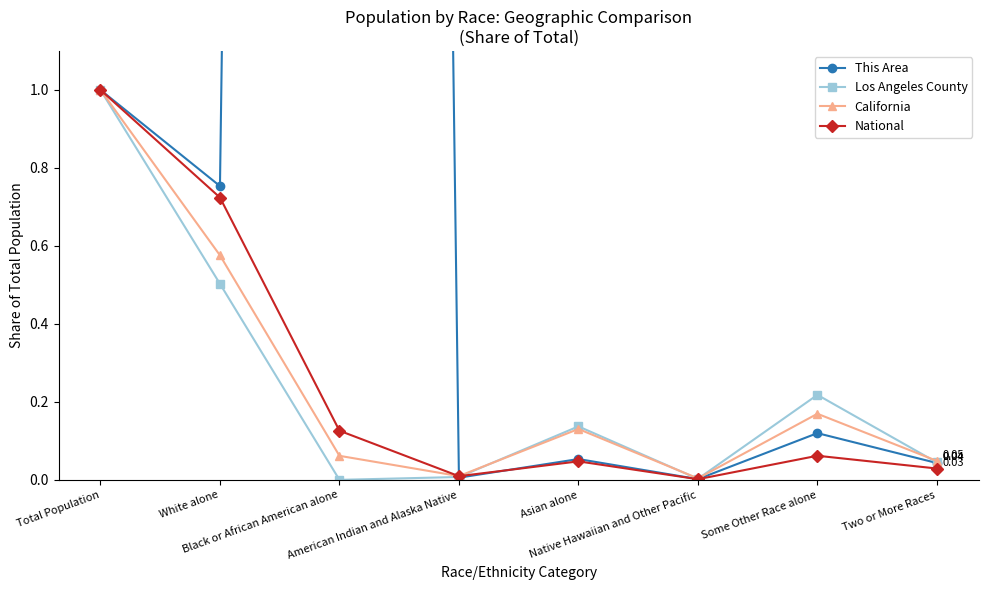

Which series ends up on top after the final intersection of National and Los Angeles County?

Los Angeles County